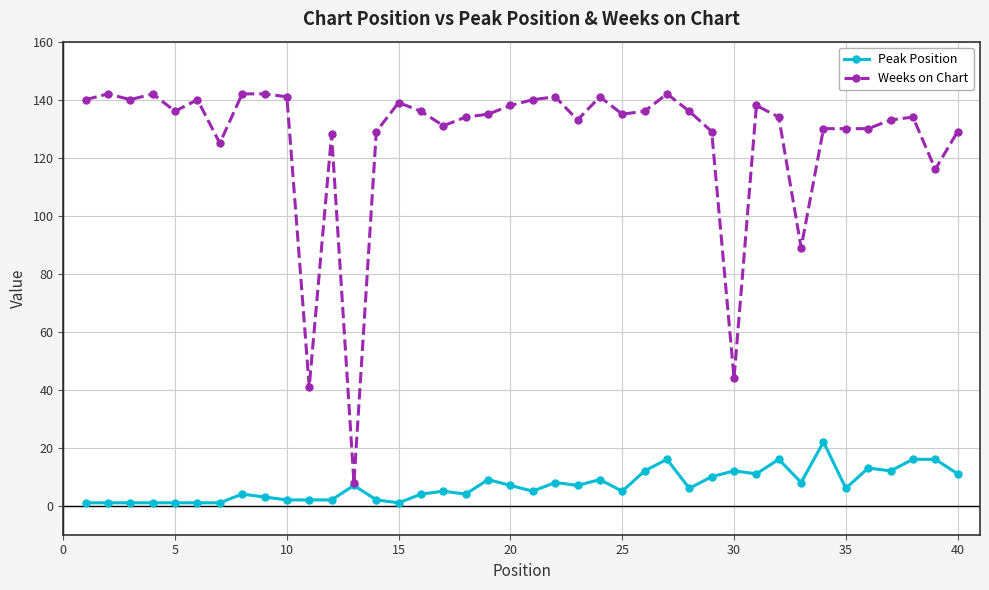

What is the value of the Peak Position point at the 34th from the left?

22